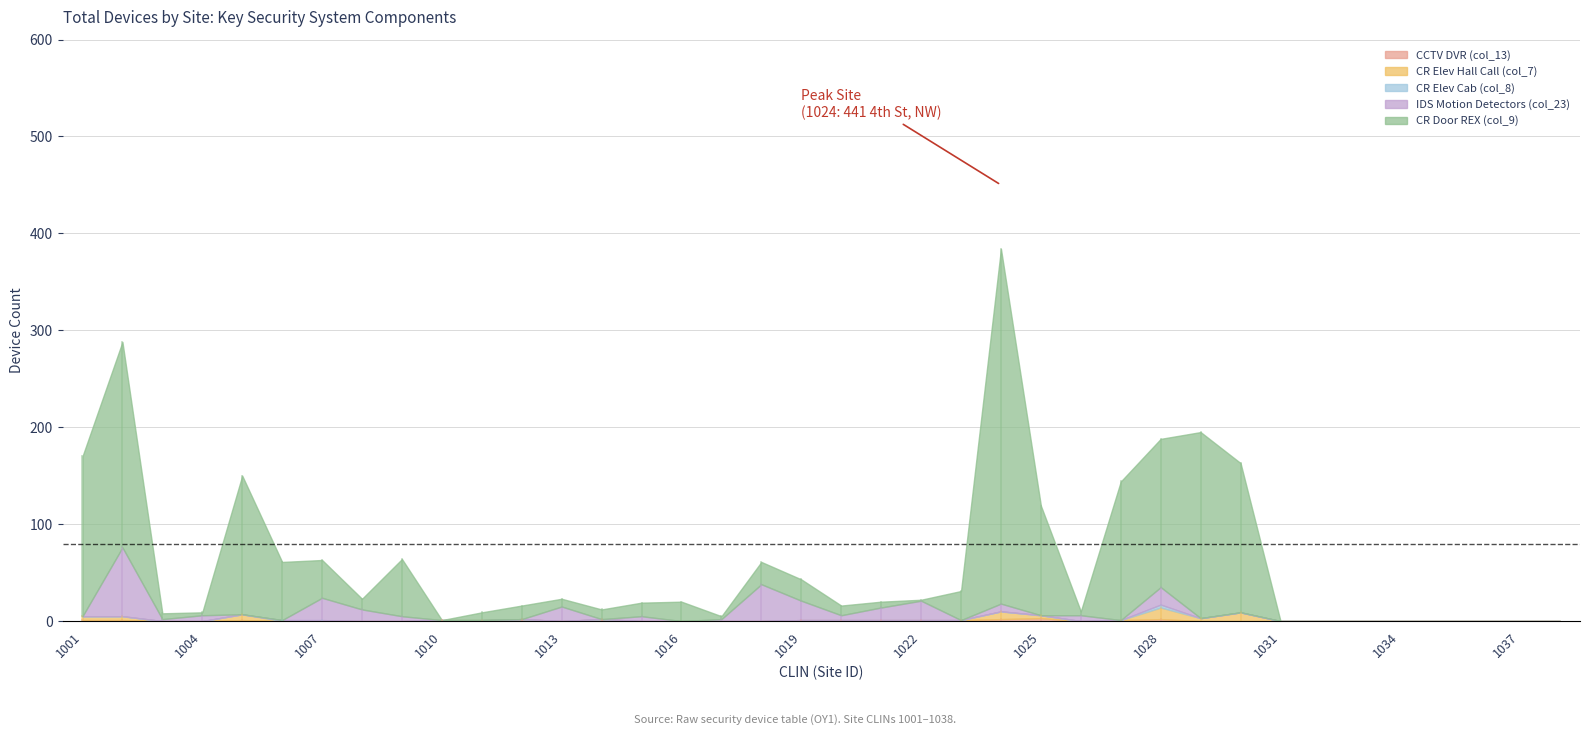

Is it true that CR Elev Hall Call (col_7) equals -7 at 1026?

False